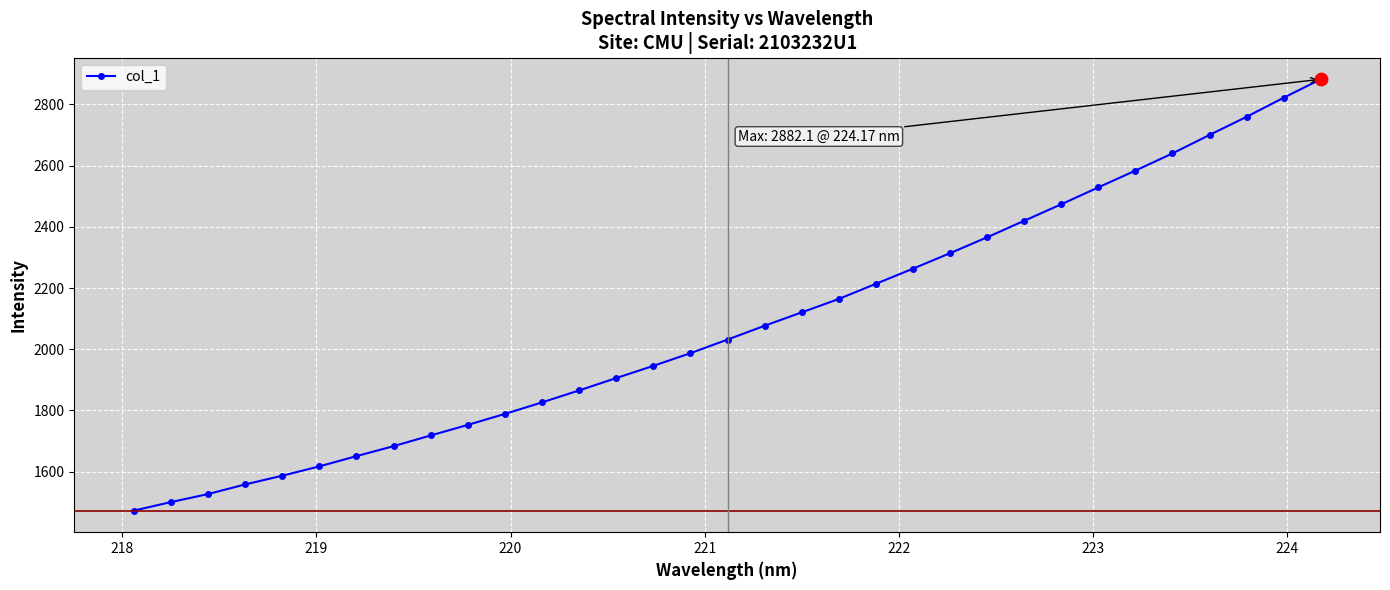

True or false: there are more than 2 points higher than both neighbors.

False